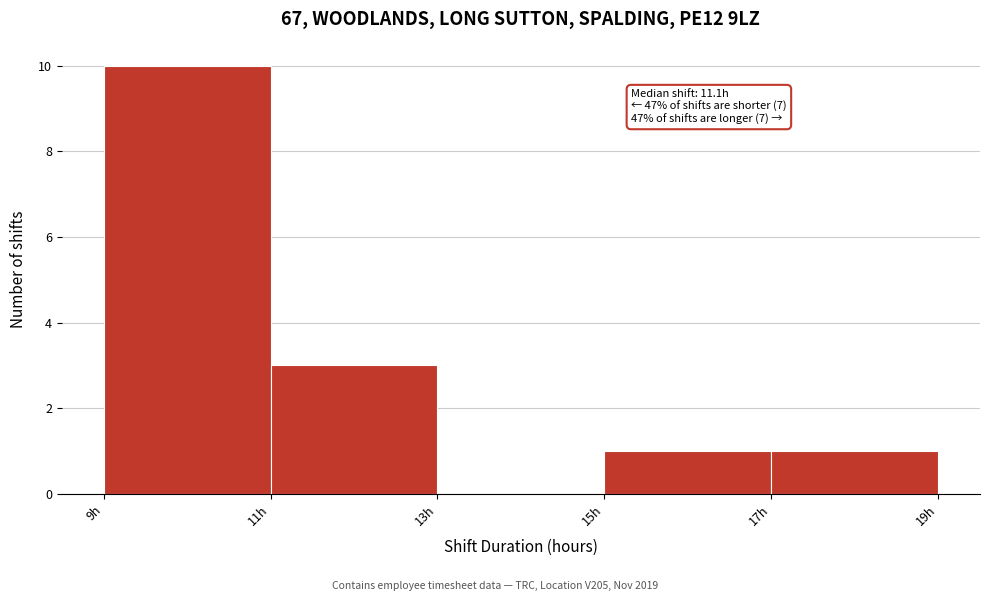

Reading left to right, list all the values displayed in this chart.

9h=10	11h=3	13h=0	15h=1	17h=1